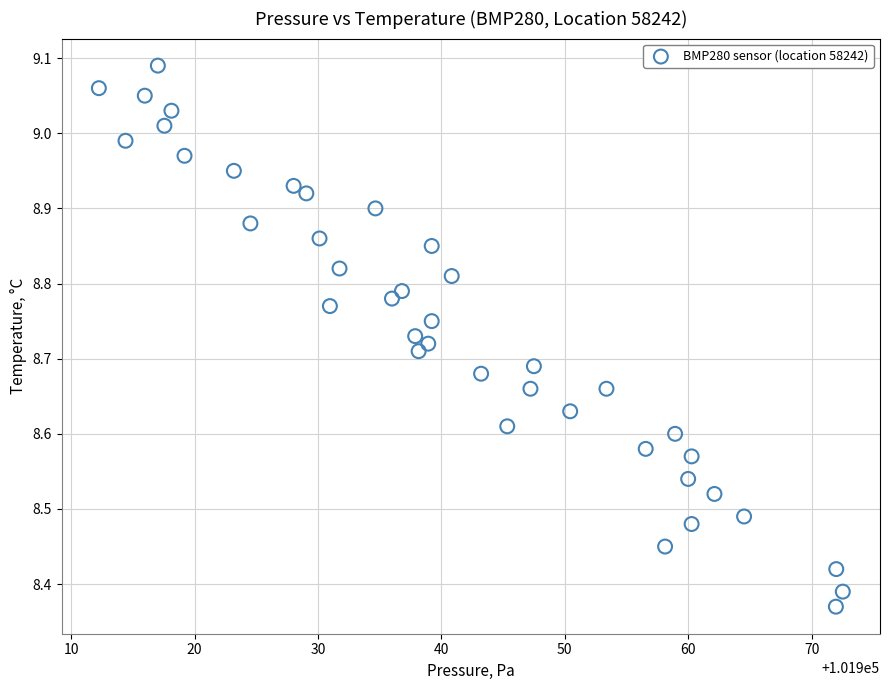

What is the range of X values (max minus min)?

60.3